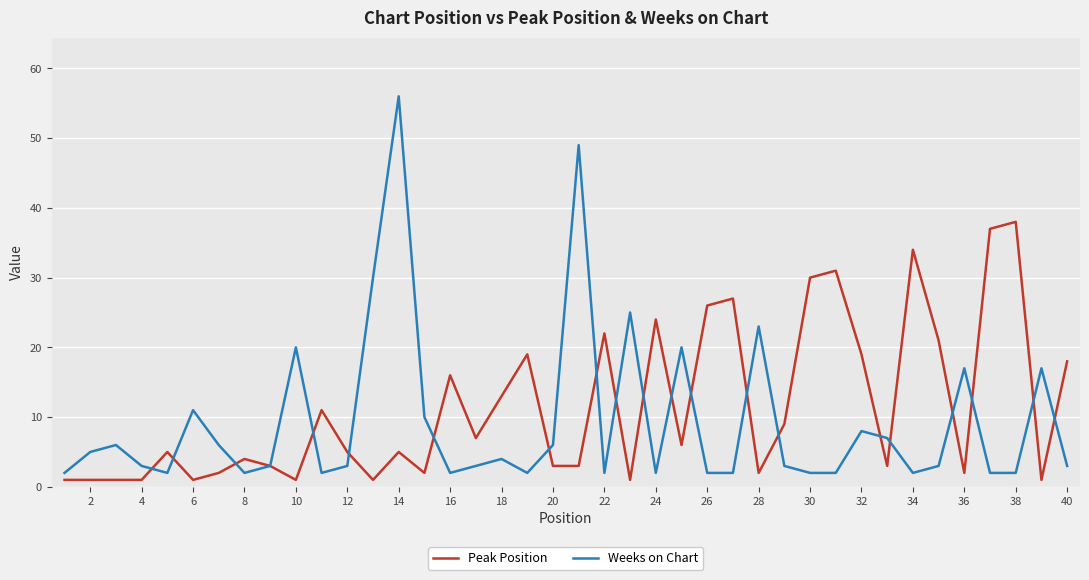

List the series in order of their peak value, highest first.

Weeks on Chart, Peak Position